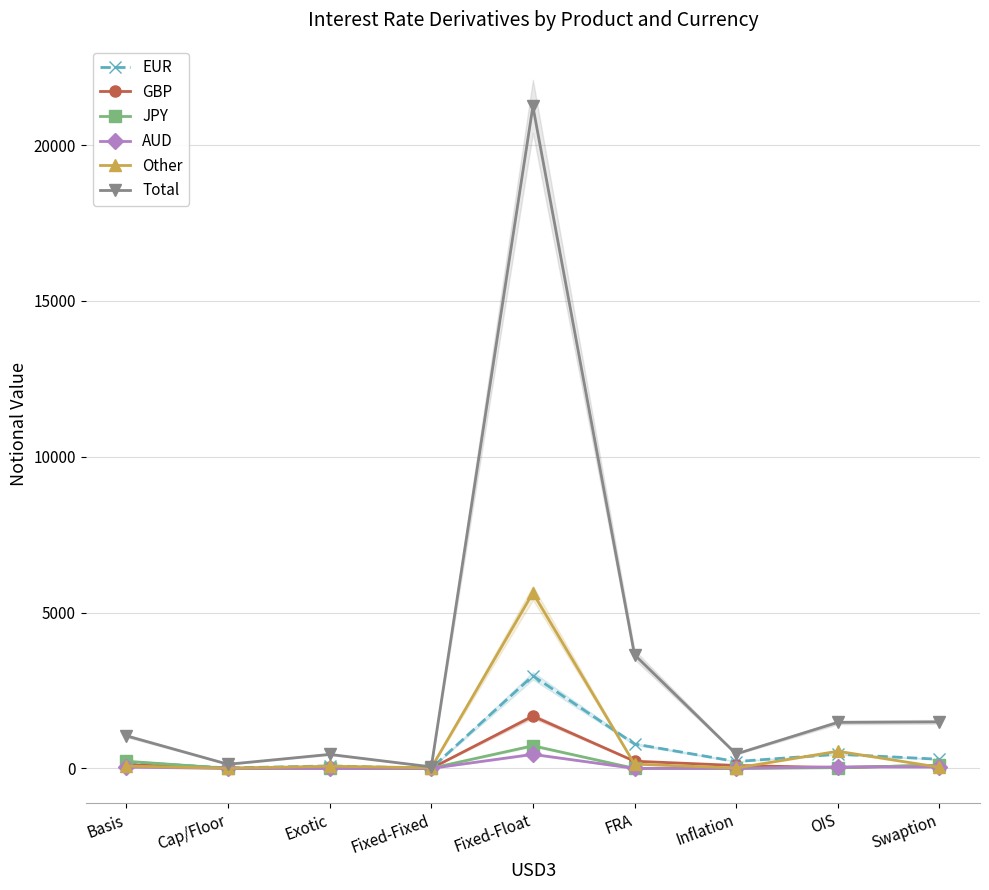

Reading right to left, extract all data points from this chart.

EUR: Swaption=294	OIS=455	Inflation=220	FRA=784	Fixed-Float=2972	Fixed-Fixed=3	Exotic=81	Cap/Floor=13	Basis=208
GBP: Swaption=103	OIS=25	Inflation=94	FRA=231	Fixed-Float=1678	Fixed-Fixed=2	Exotic=12	Cap/Floor=9	Basis=117
JPY: Swaption=102	OIS=24	Inflation=0	FRA=1	Fixed-Float=726	Fixed-Fixed=6	Exotic=8	Cap/Floor=2	Basis=230
AUD: Swaption=44	OIS=49	Inflation=2	FRA=0	Fixed-Float=451	Fixed-Fixed=1	Exotic=0	Cap/Floor=0	Basis=42
Other: Swaption=37	OIS=551	Inflation=12	FRA=138	Fixed-Float=5632	Fixed-Fixed=18	Exotic=70	Cap/Floor=4	Basis=75
Total: Swaption=1493	OIS=1476	Inflation=464	FRA=3647	Fixed-Float=21244	Fixed-Fixed=49	Exotic=449	Cap/Floor=132	Basis=1045